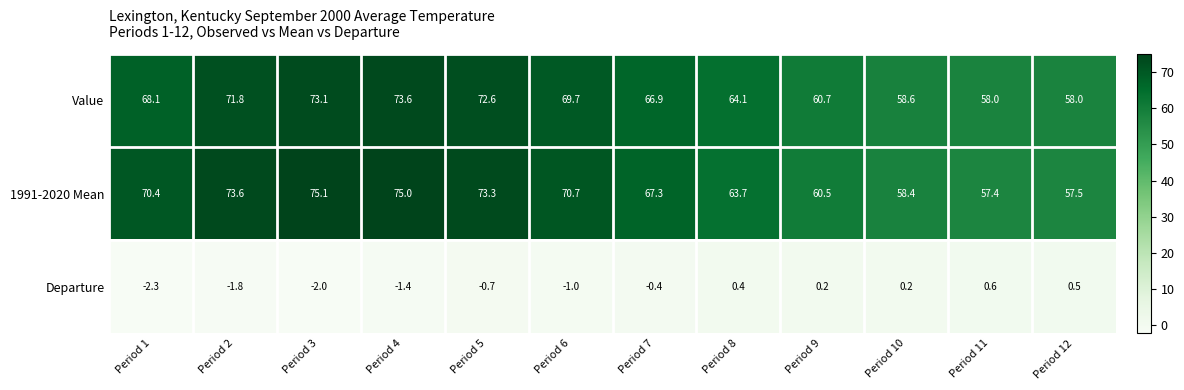

Where does the Departure series first go above 0?

Period 8